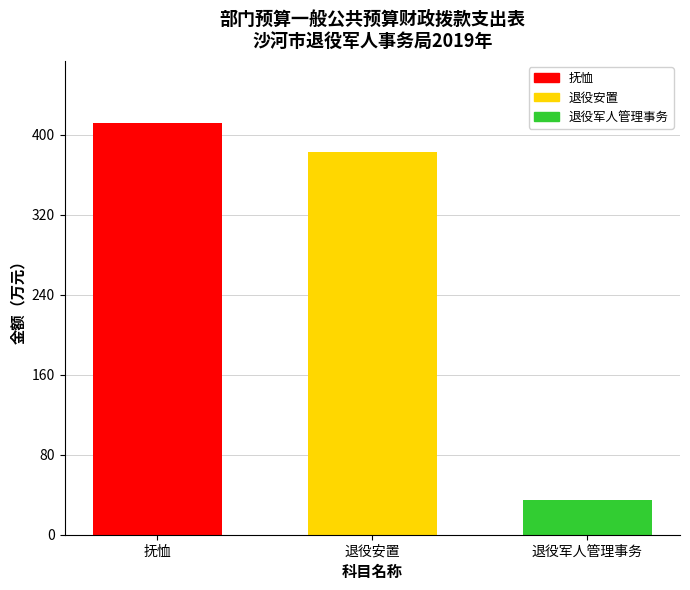

How many series are shown in this chart?

1